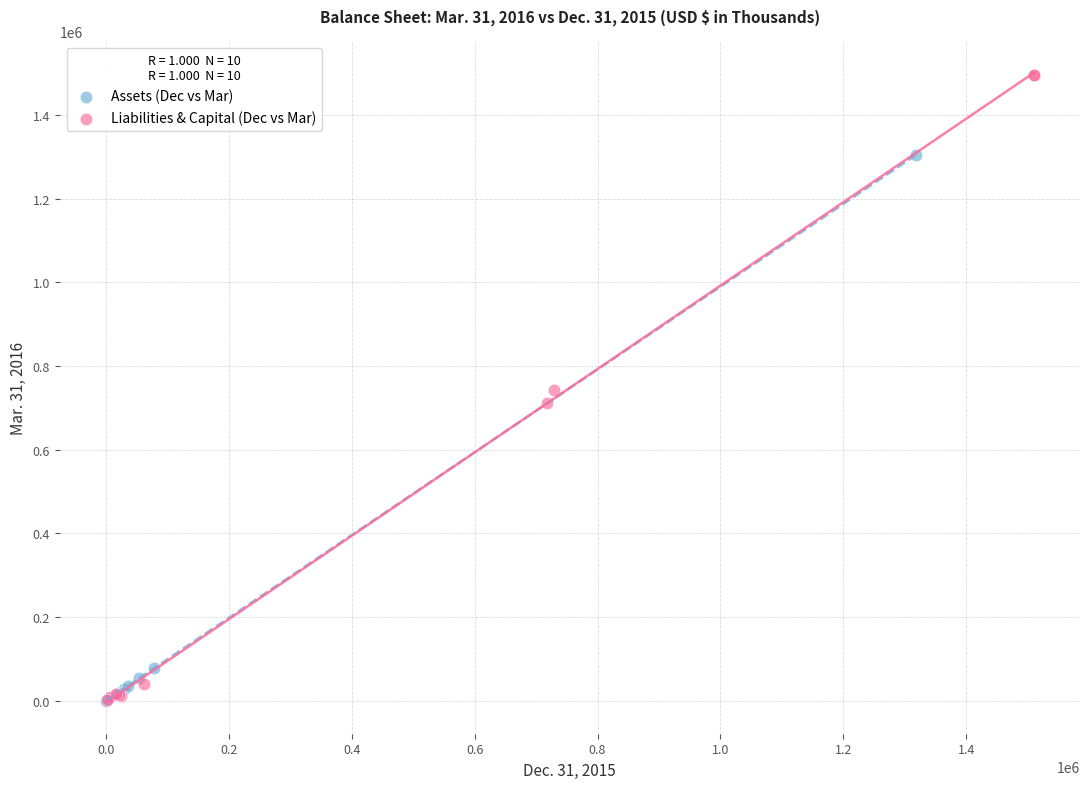

Which series has the widest spread of Y values?

Liabilities & Capital (Dec vs Mar)